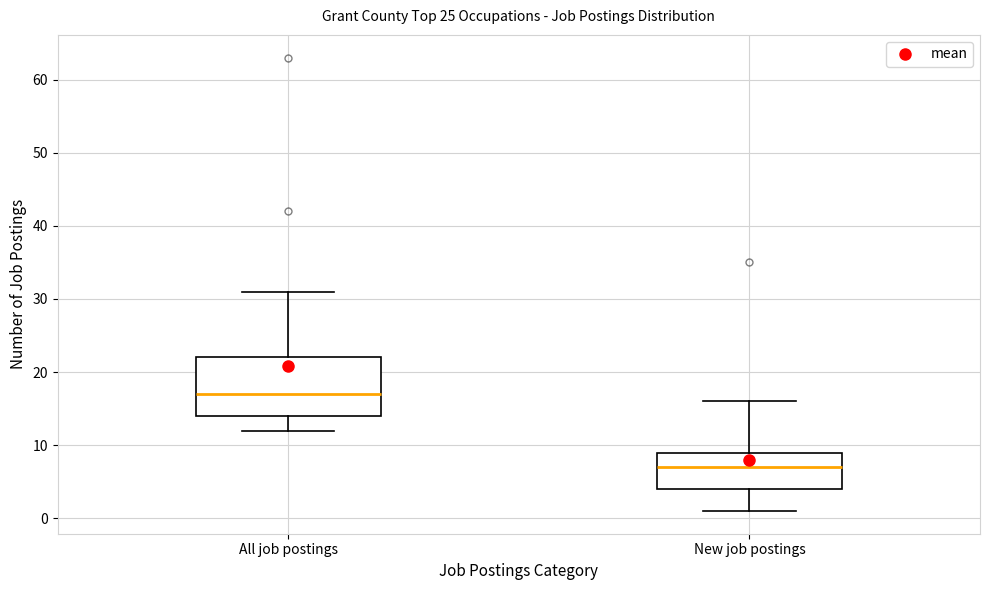

Which box has the lowest median line?

New job postings